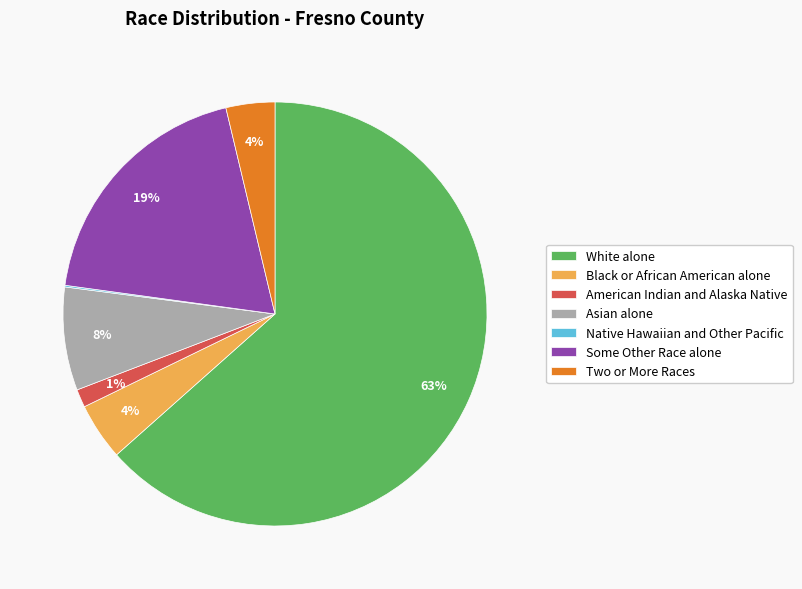

Do Black or African American alone and Two or More Races together represent more than half of the pie?

No